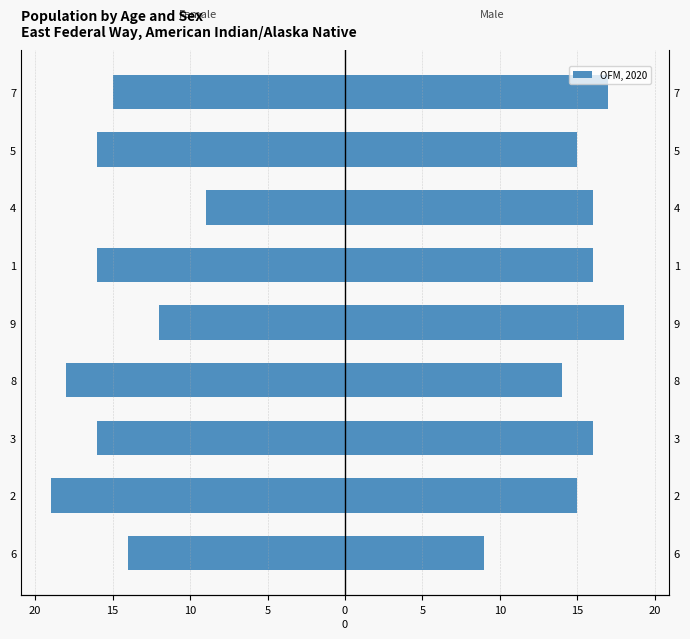

Count the number of values greater than -16.

4